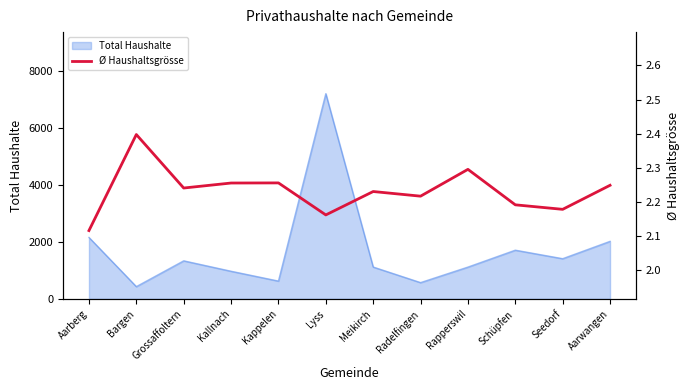

Is it true that Total Haushalte equals 970 at Kallnach?

True